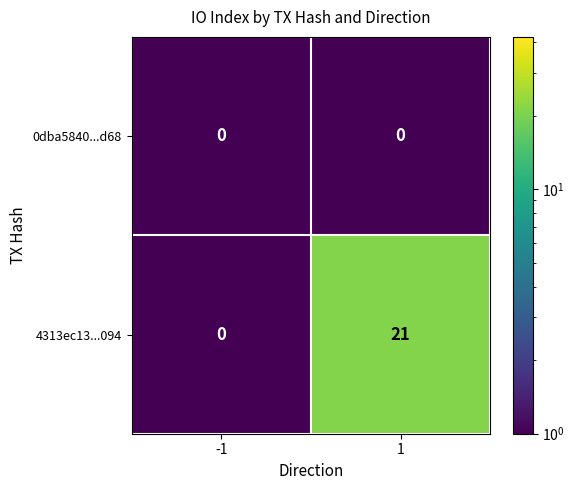

Is it true that 0dba5840...d68 equals 0 at 1?

True